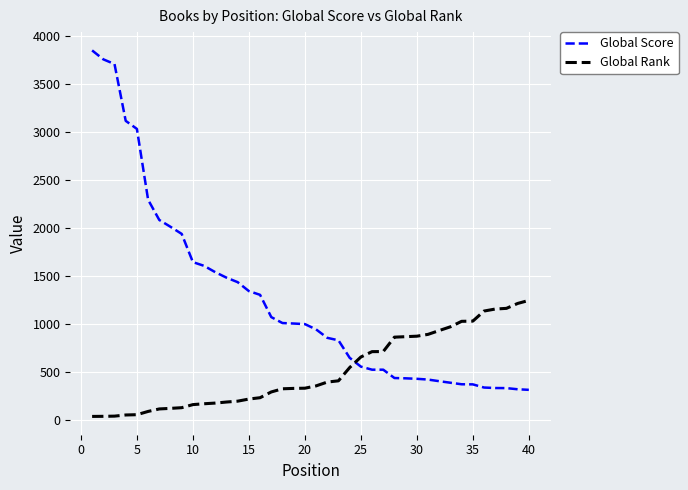

Which series has the largest total across all categories?

Global Score